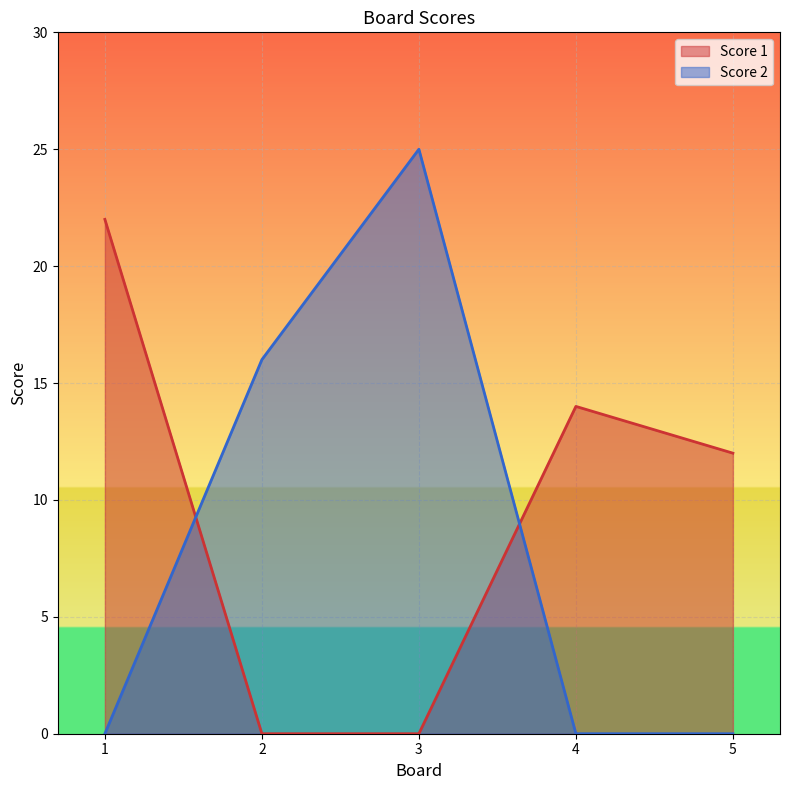

How many interior local peaks does the Score 2 series have?

1